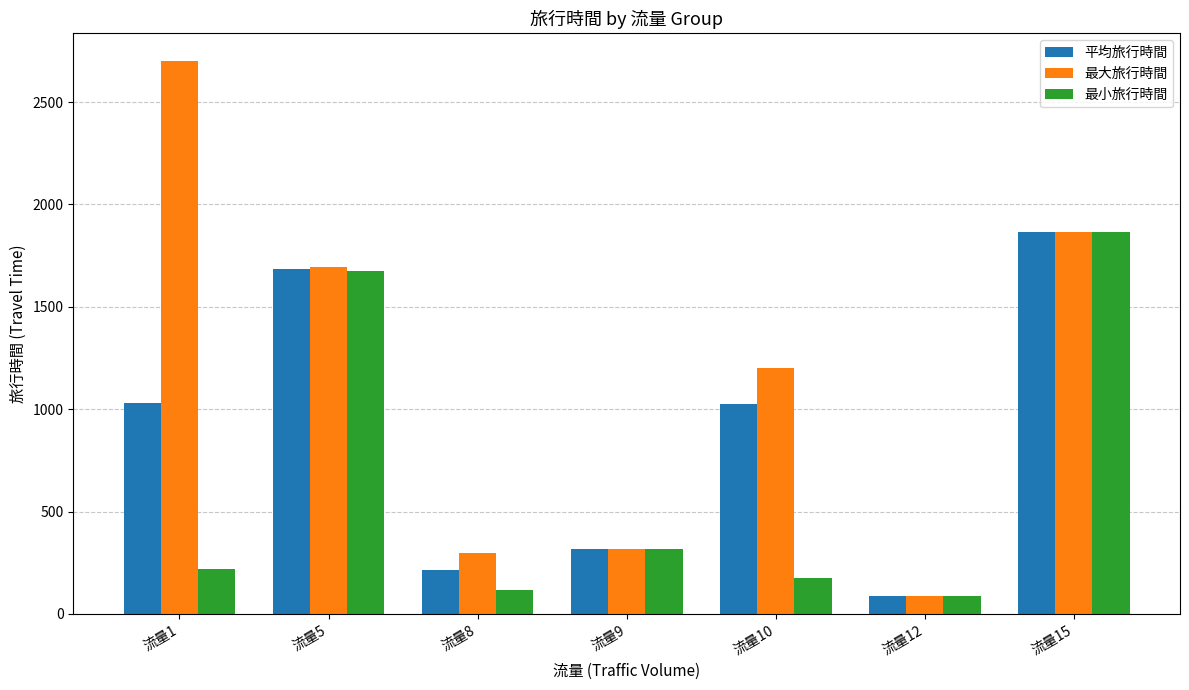

Are the bars grouped side by side (vs. stacked)?

Yes